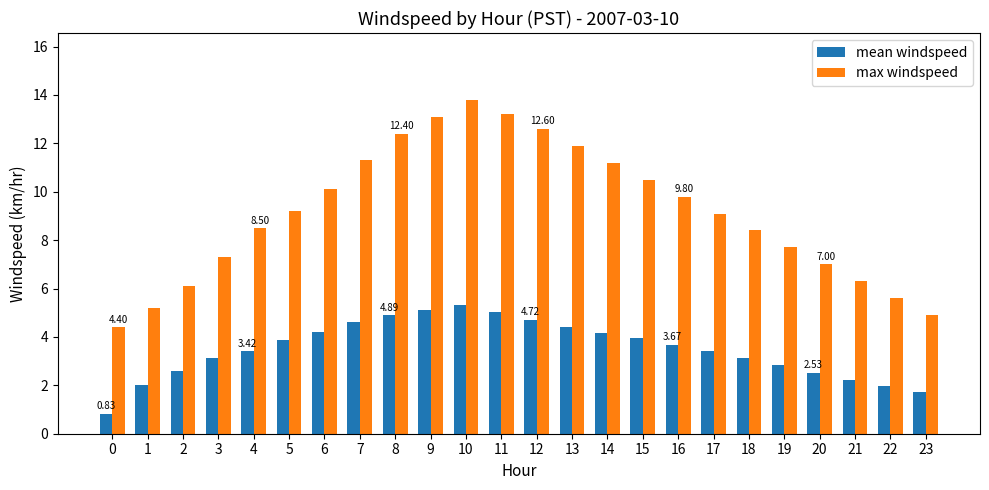

Reading right to left, list all the values displayed in this chart.

mean windspeed: 1.7	2.0	2.2	2.5	2.8	3.1	3.4	3.7	4.0	4.2	4.4	4.7	5.0	5.3	5.1	4.9	4.6	4.2	3.9	3.4	3.1	2.6	2.0	0.8
max windspeed: 4.9	5.6	6.3	7.0	7.7	8.4	9.1	9.8	10.5	11.2	11.9	12.6	13.2	13.8	13.1	12.4	11.3	10.1	9.2	8.5	7.3	6.1	5.2	4.4